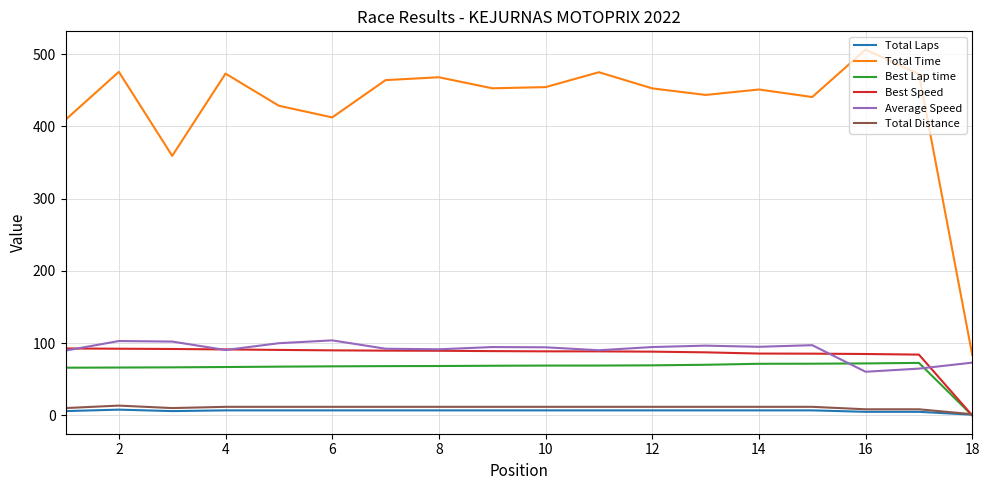

True or false: Total Time and Best Speed cross at least once.

False